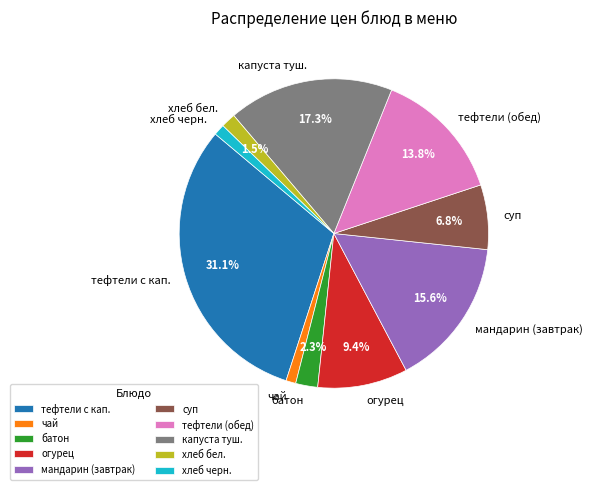

Which has a higher value, капуста туш. or огурец?

капуста туш.